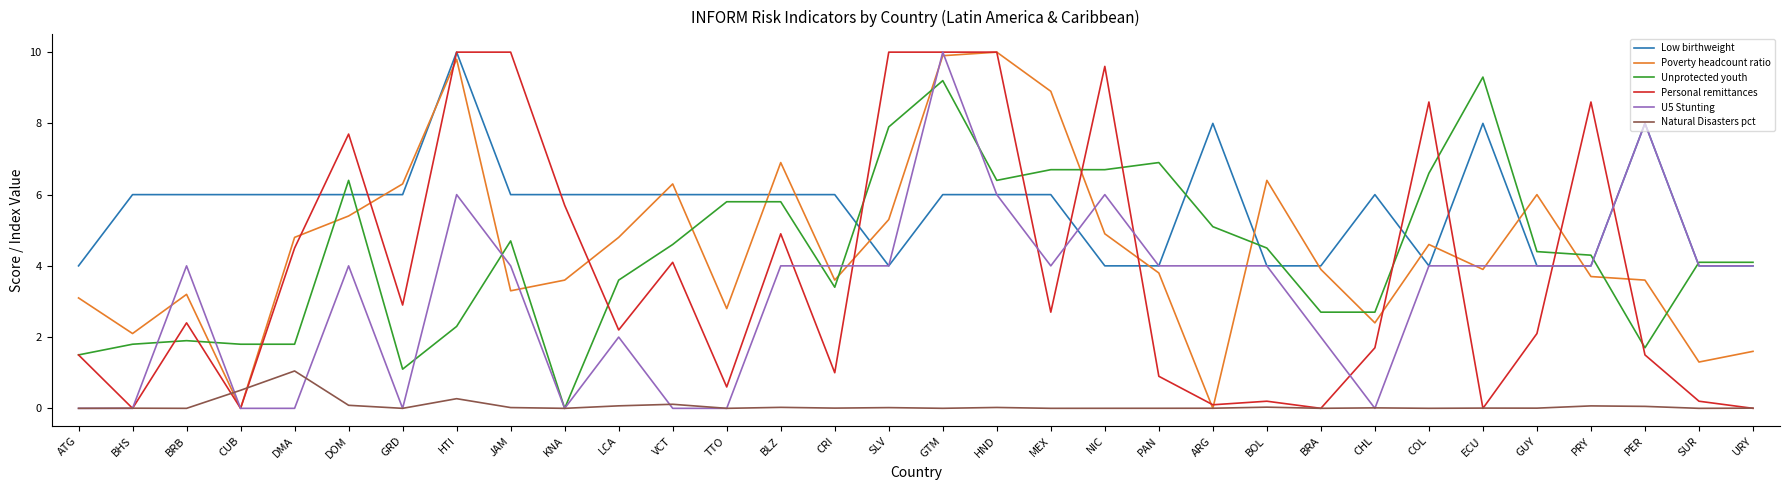

What is the difference between the U5 Stunting values at PAN and ATG?

4.0